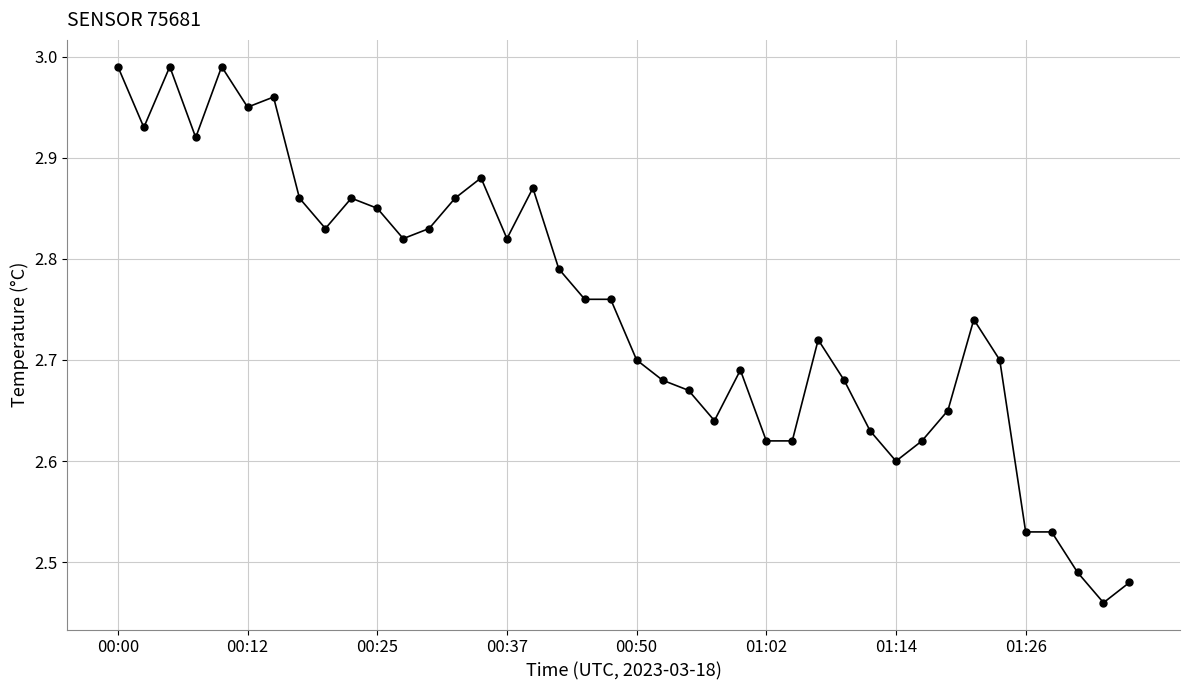

True or false: the data has more than 2 interior local peaks.

True